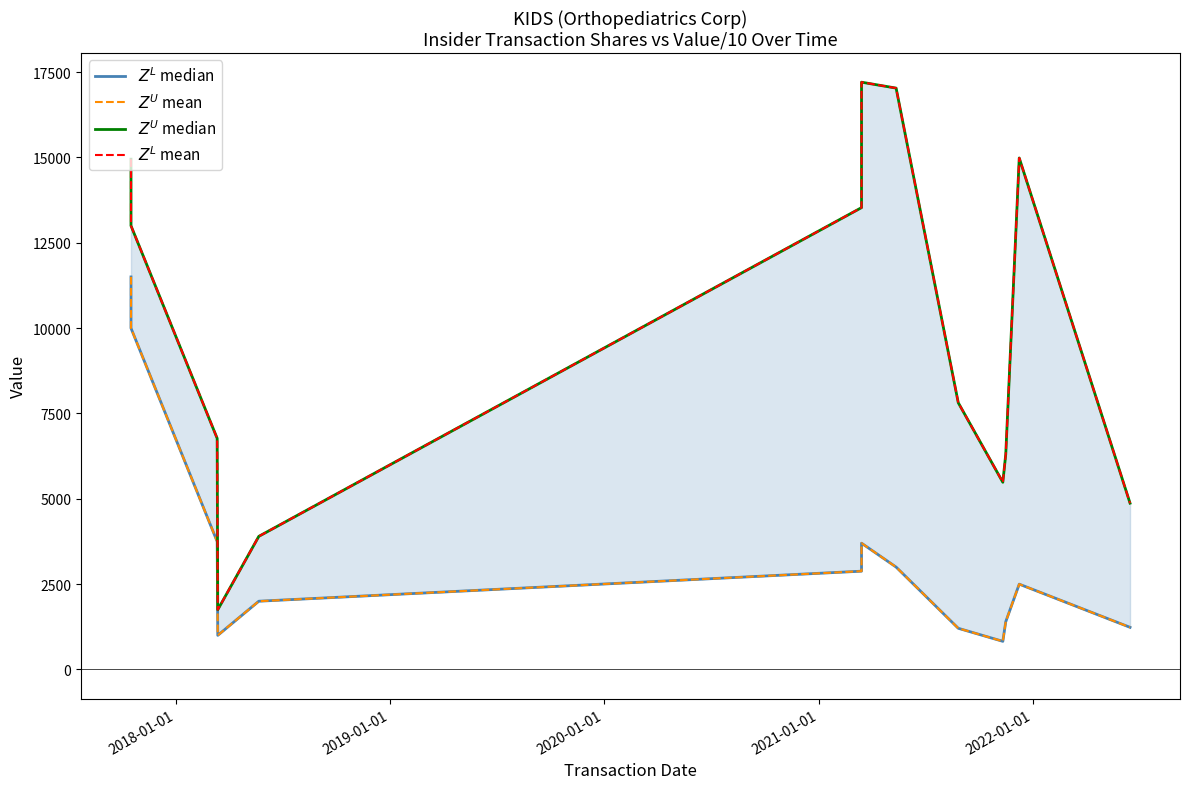

What is the average value of the $Z^L$ mean series?

9815.3